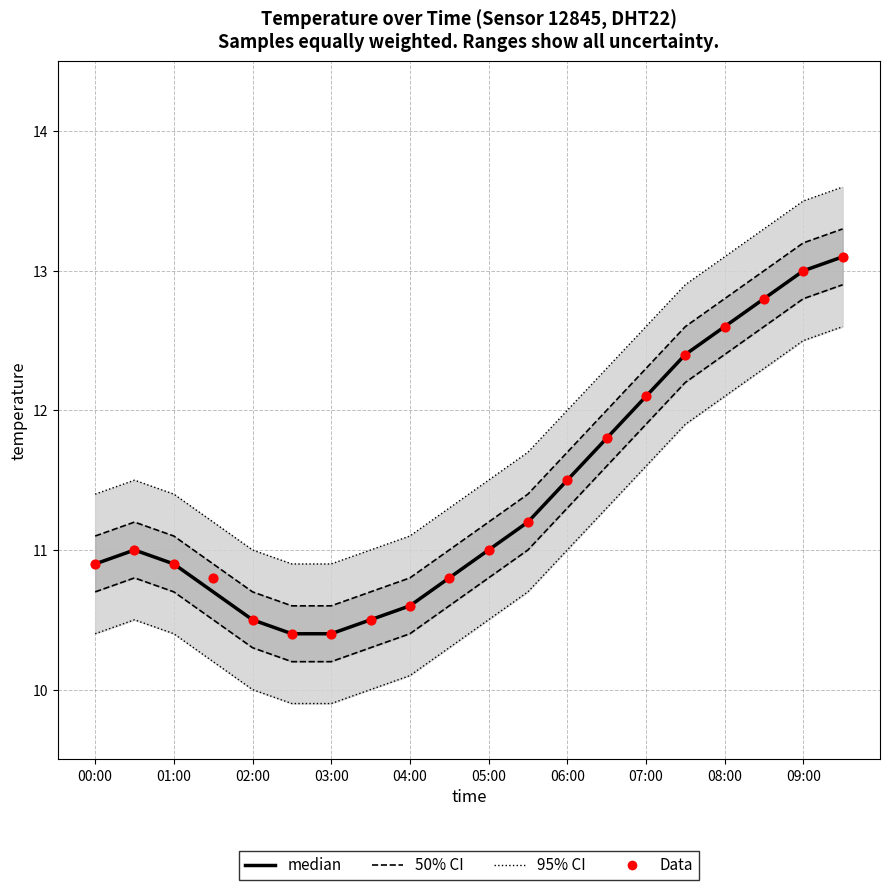

Which series reaches the minimum Y coordinate?

95% CI